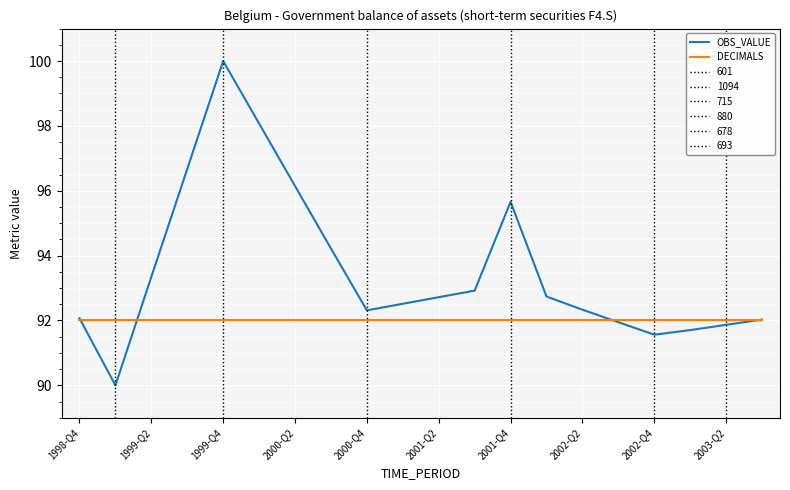

Which series has the largest range (max minus min)?

OBS_VALUE